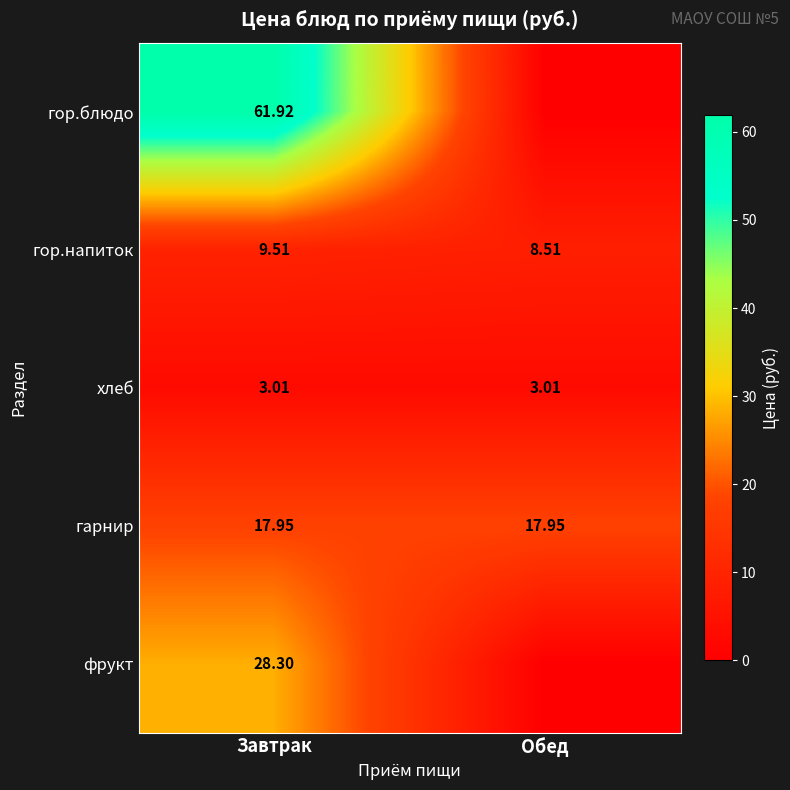

The гор.напиток series shows 6.5 at Завтрак. True or false?

False